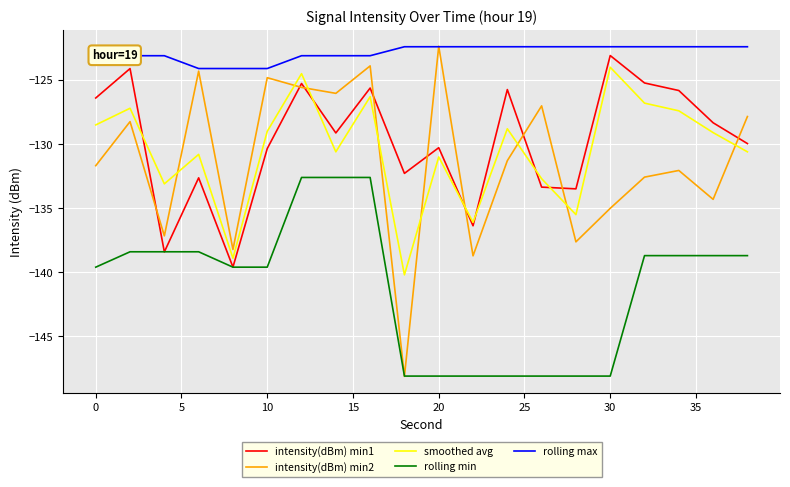

What is the lowest value of the rolling max series?

-124.1